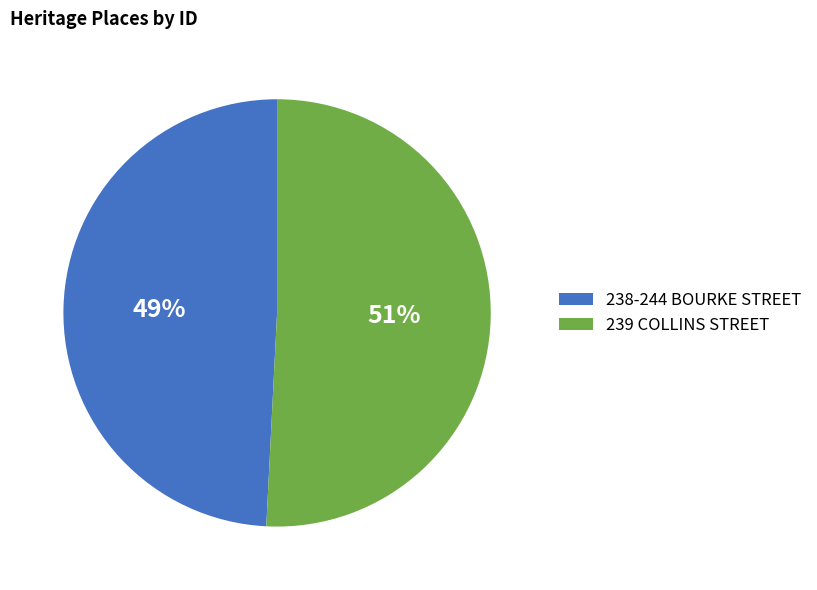

How many segments does this pie chart have?

2